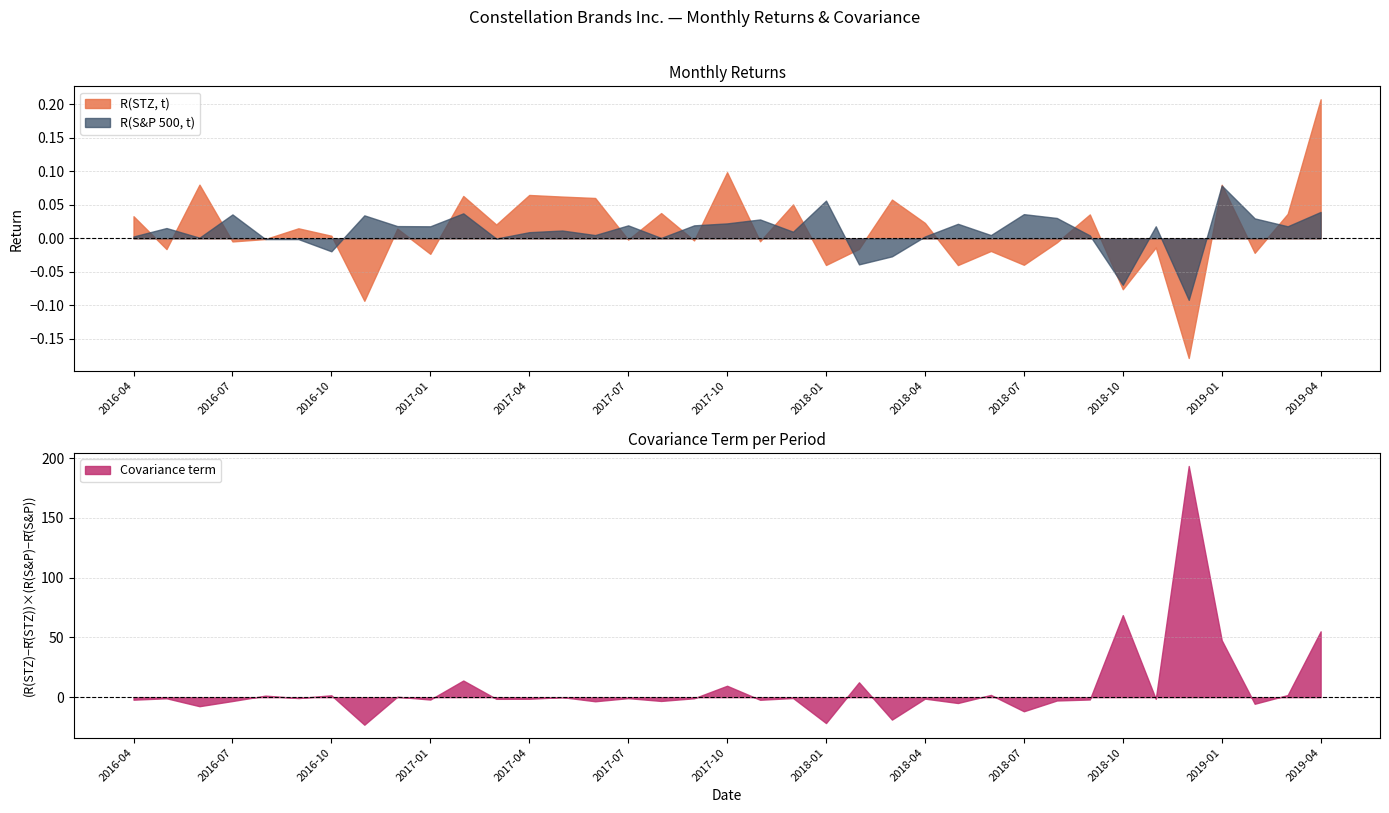

True or false: Covariance term has more than 0 points higher than both neighbors.

True